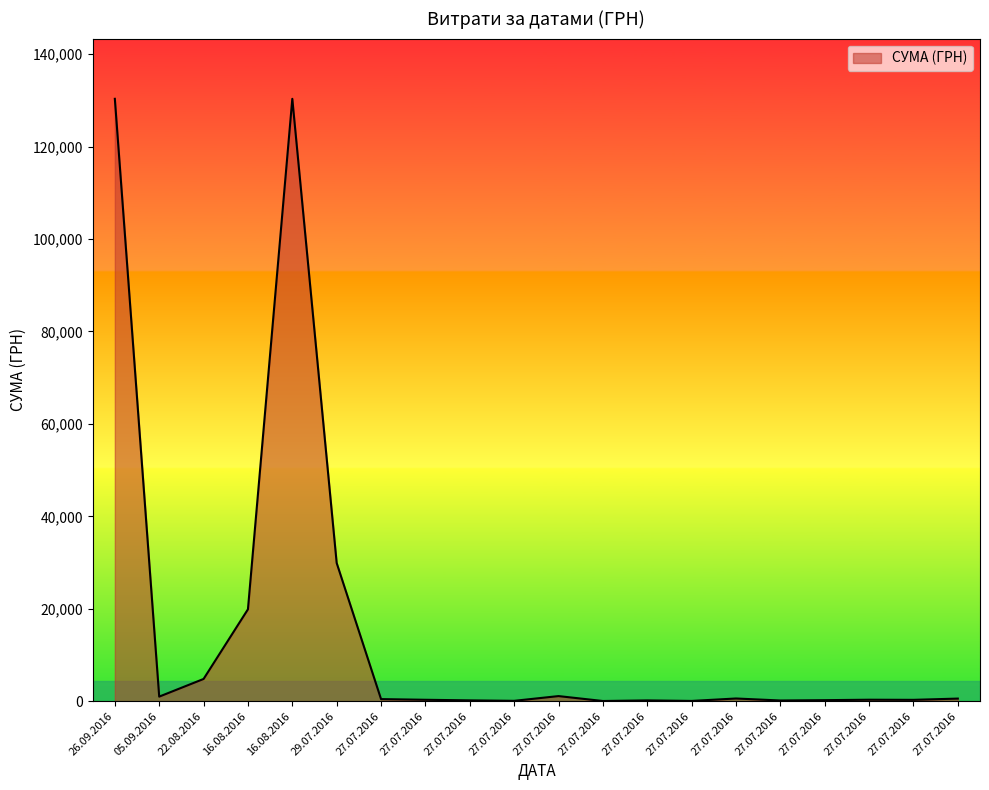

How many lines are shown in the chart?

1